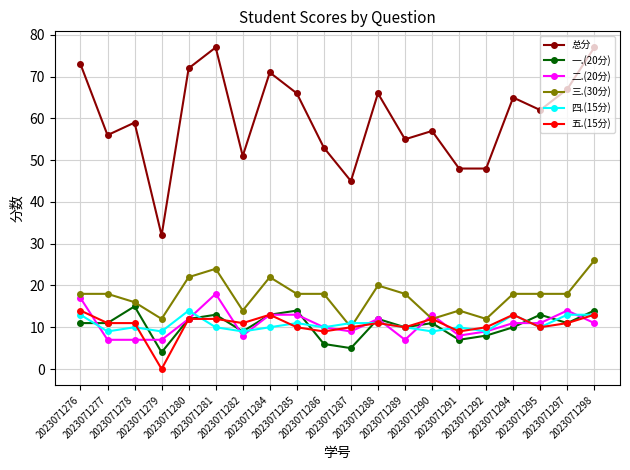

What value does the 四.(15分) series have at 2023071289?

10